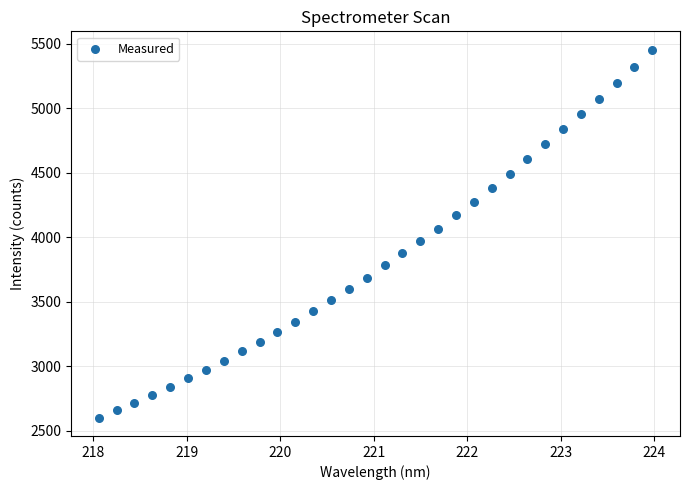

What is the range of X values (max minus min)?

5.9